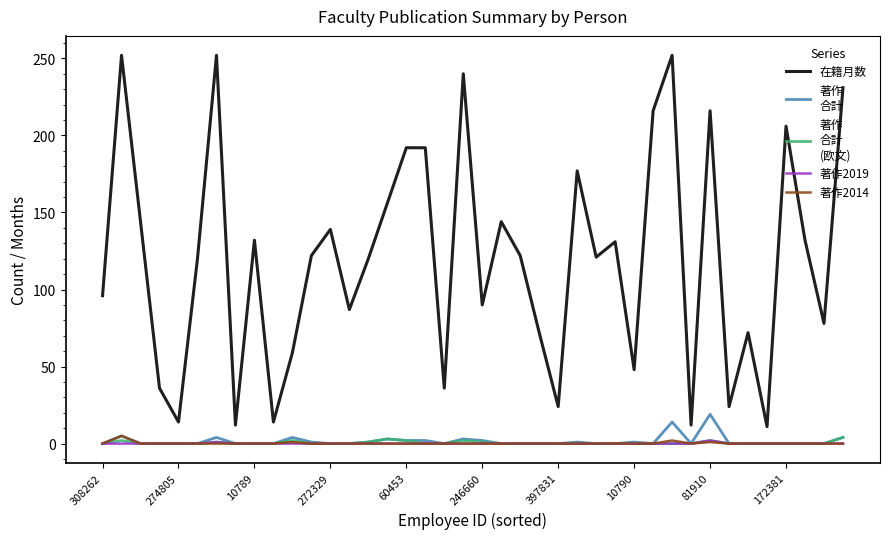

What is the maximum value shown in the chart?

252